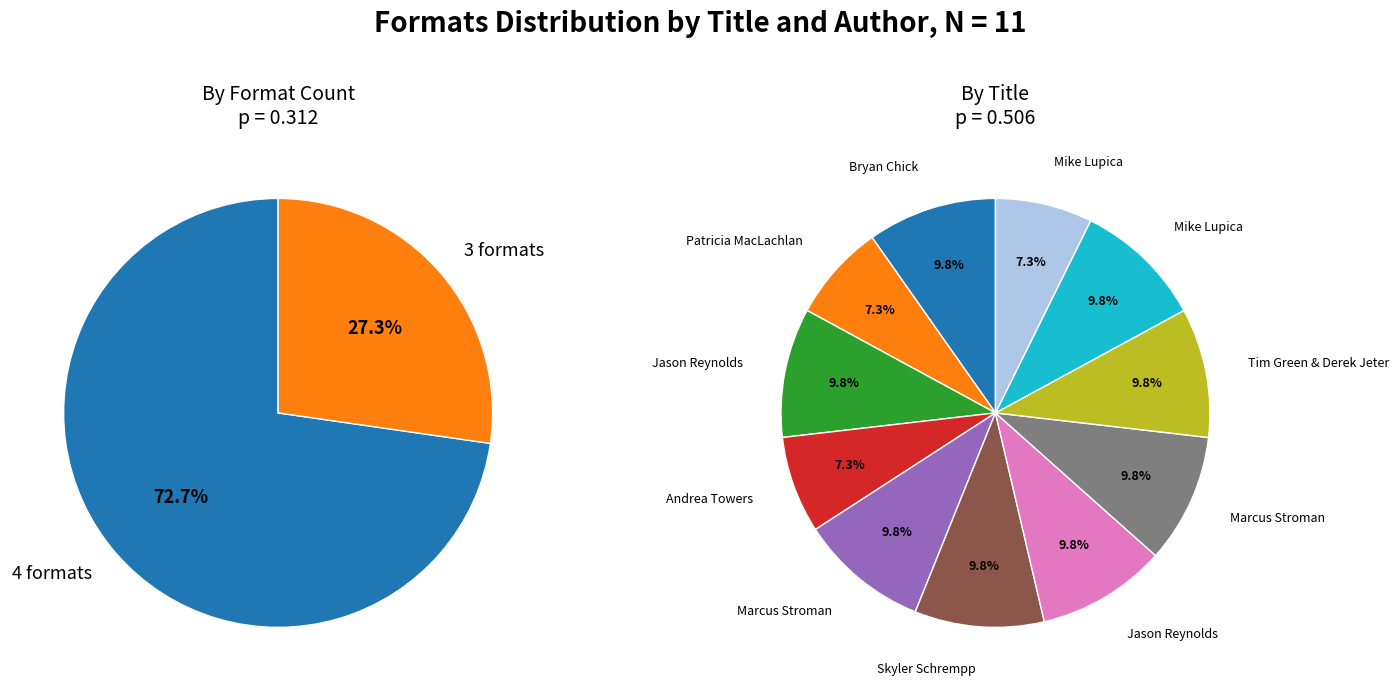

How many slices are in this pie chart?

11